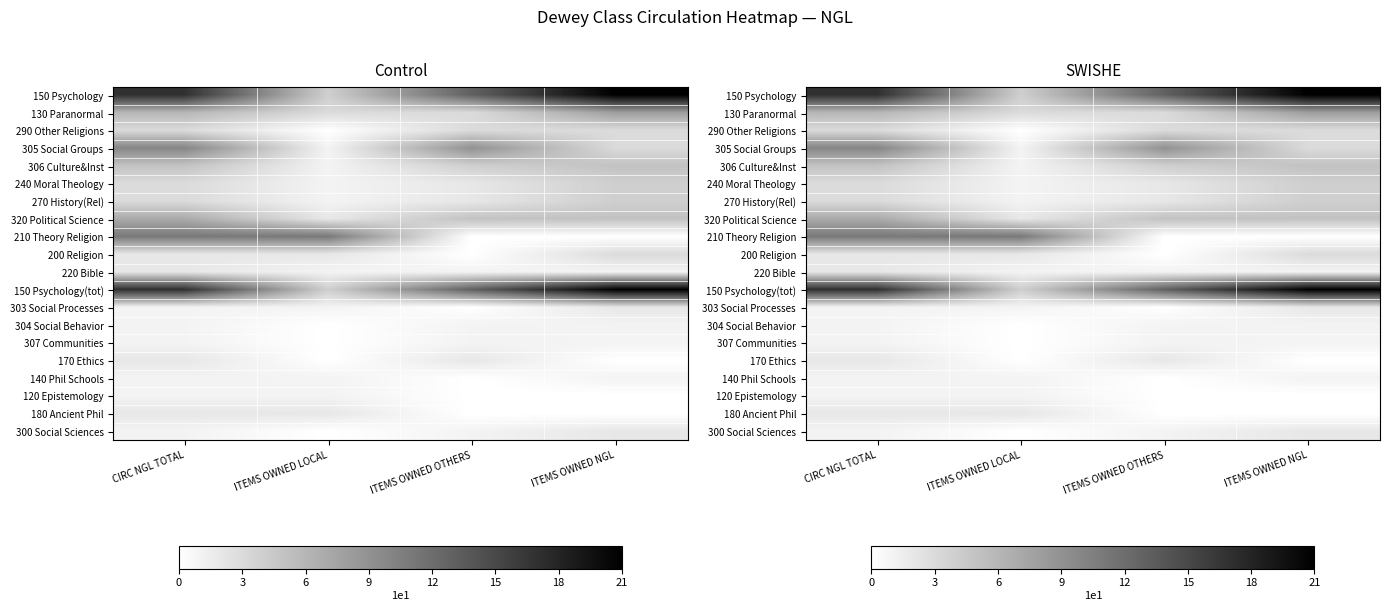

At how many categories does at least one series exceed 13?

2